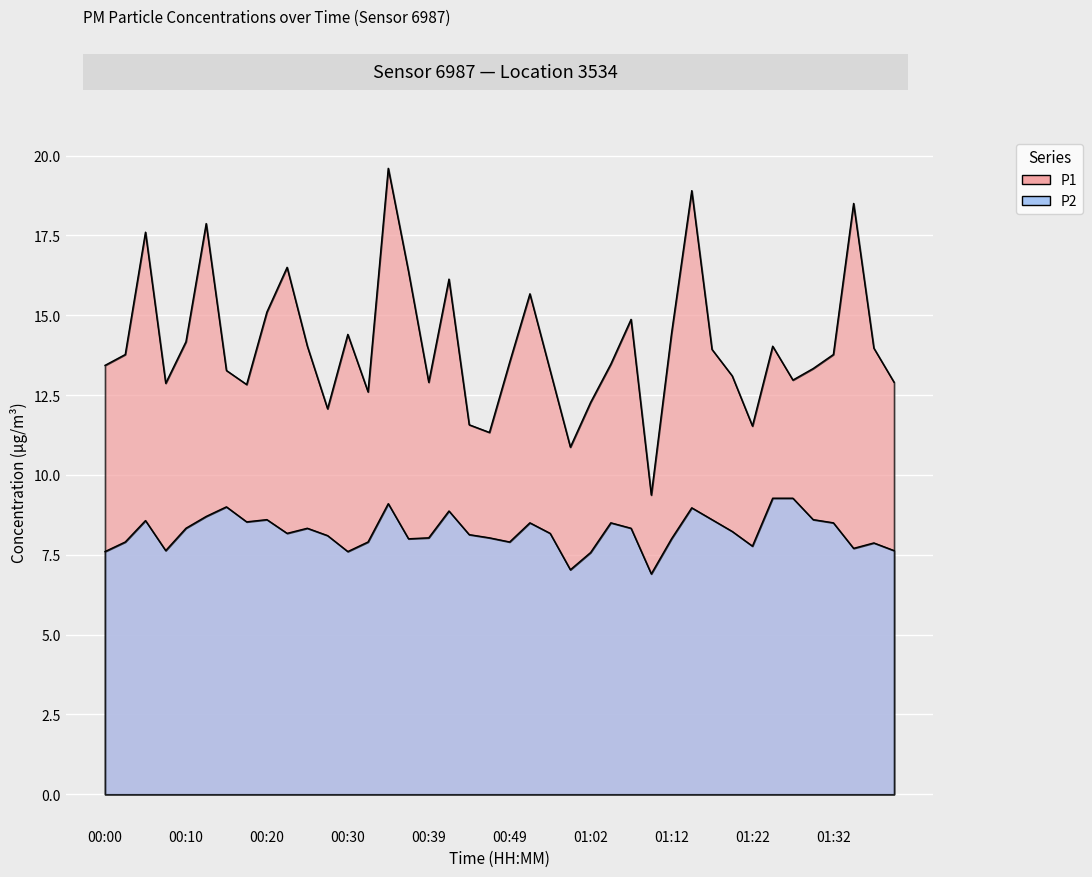

What is the difference between the second highest and minimum values in the P1 series?

9.5